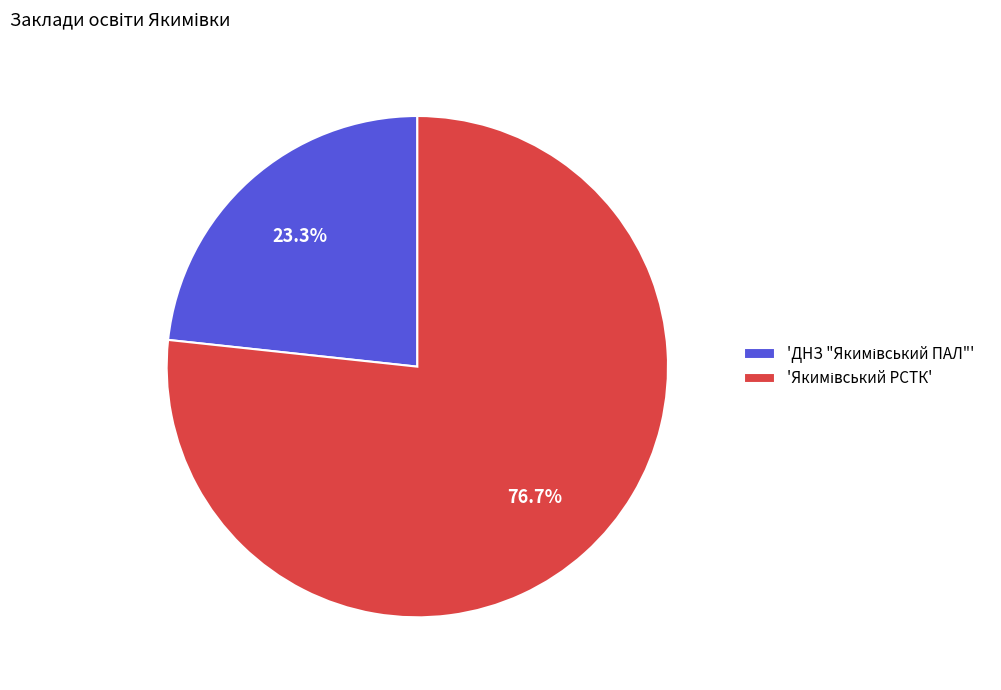

Is there a majority slice in this chart?

Yes